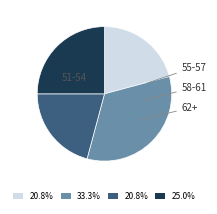

Does any single category account for the majority?

No